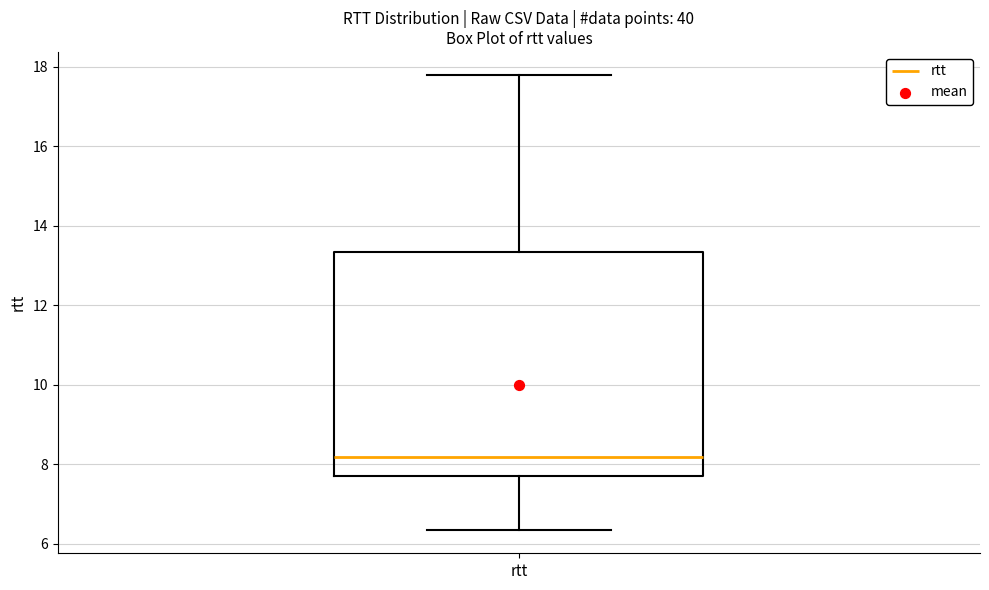

Transcribe this box plot: give where the median line is, the range the box spans, and where the two whiskers end, as read against the y-axis. The values are not printed on the chart, so give them approximately, as read against the axis.

median 8.2, box 7.8 to 13.4, whiskers 6.4 to 17.8